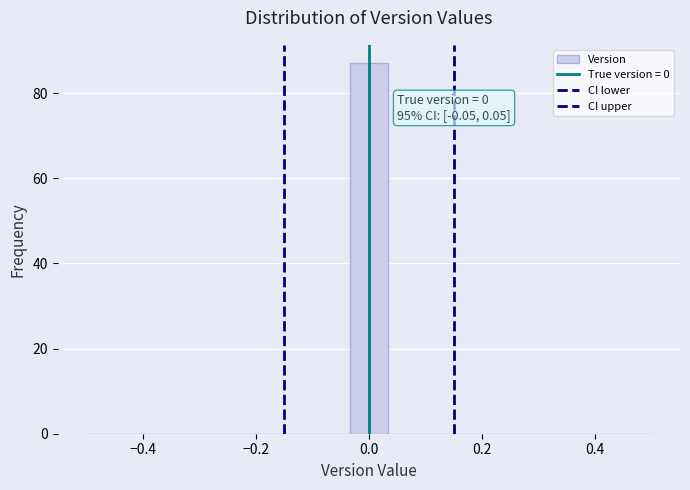

Read against the x-axis, roughly where is the centre of the tallest bar?

0.00